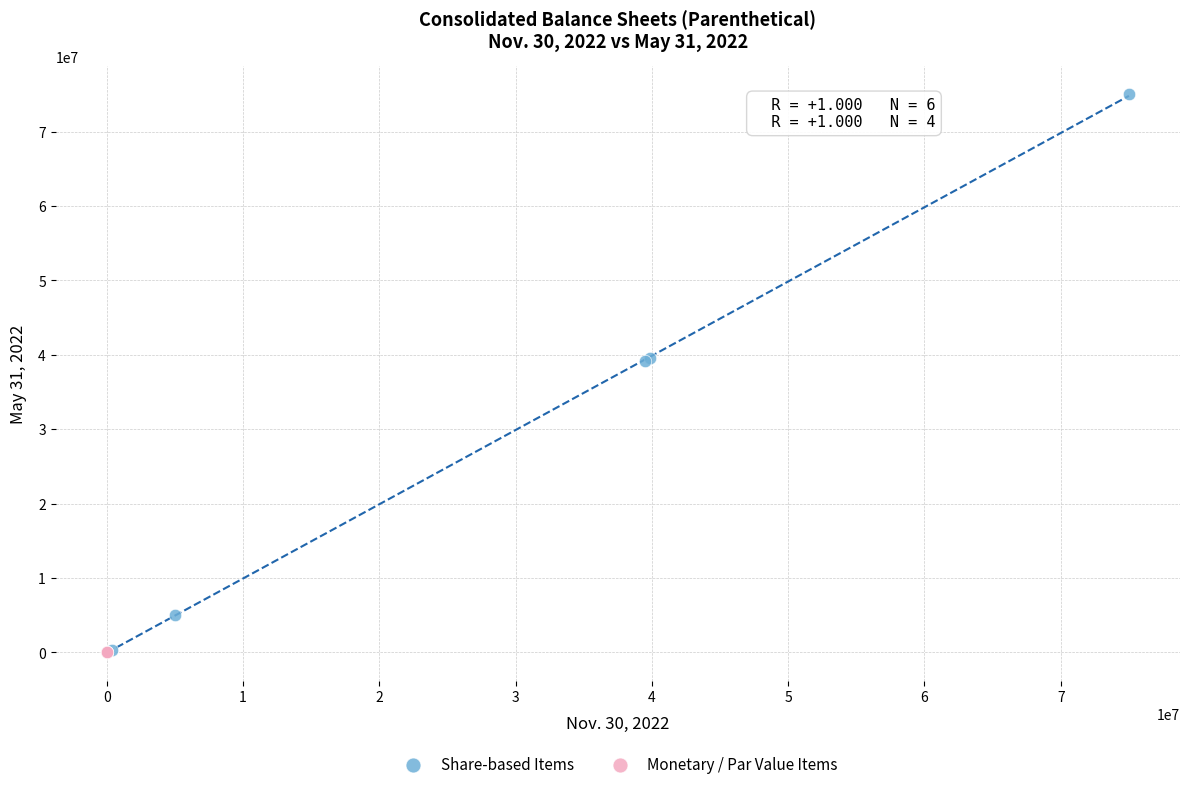

Which series contains the highest Y value?

Share-based Items